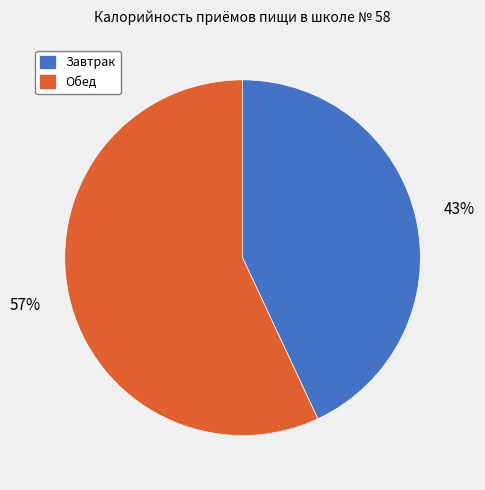

What is the smallest slice in the pie chart?

Завтрак